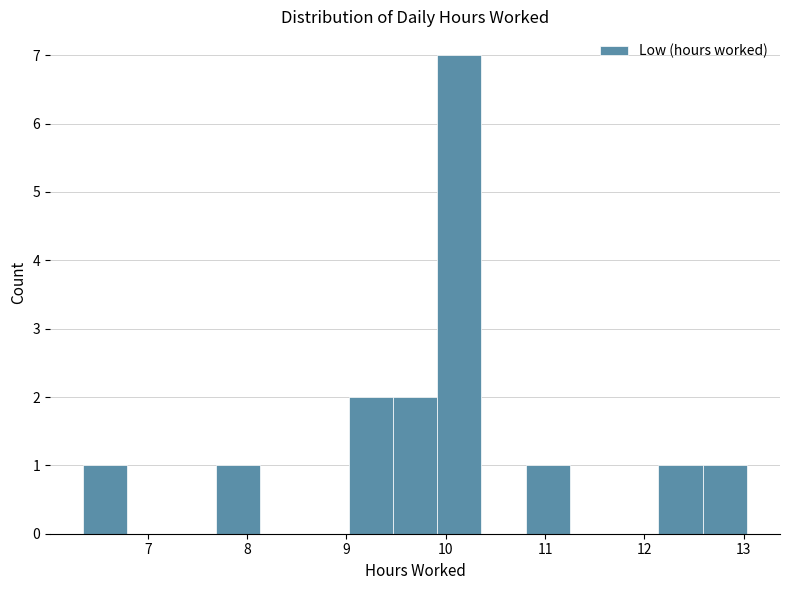

Reading left to right, list every bar in this chart as the range it spans on the x-axis followed by its height. Neither the bar edges nor the heights are printed on the chart, so give them approximately, as read against the axes.

6.4 to 6.8: 1
6.8 to 7.2: 0
7.2 to 7.7: 0
7.7 to 8.1: 1
8.1 to 8.6: 0
8.6 to 9.0: 0
9.0 to 9.5: 2
9.5 to 9.9: 2
9.9 to 10.4: 7
10.4 to 10.8: 0
10.8 to 11.2: 1
11.2 to 11.7: 0
11.7 to 12.1: 0
12.1 to 12.6: 1
12.6 to 13.0: 1